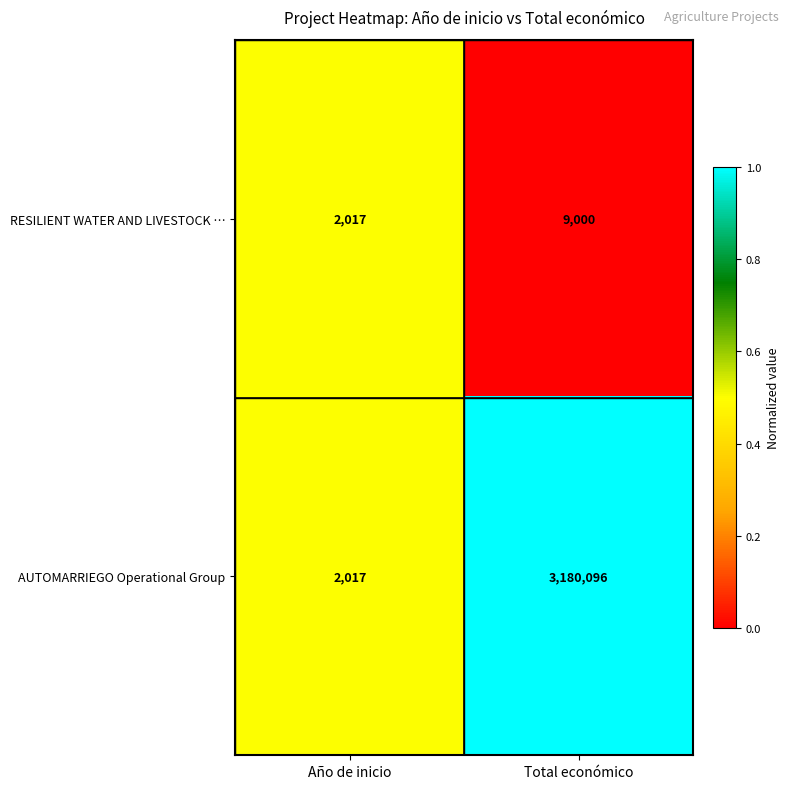

At Total económico, list the series in order from largest to smallest.

AUTOMARRIEGO Operational Group, RESILIENT WATER AND LIVESTOCK …